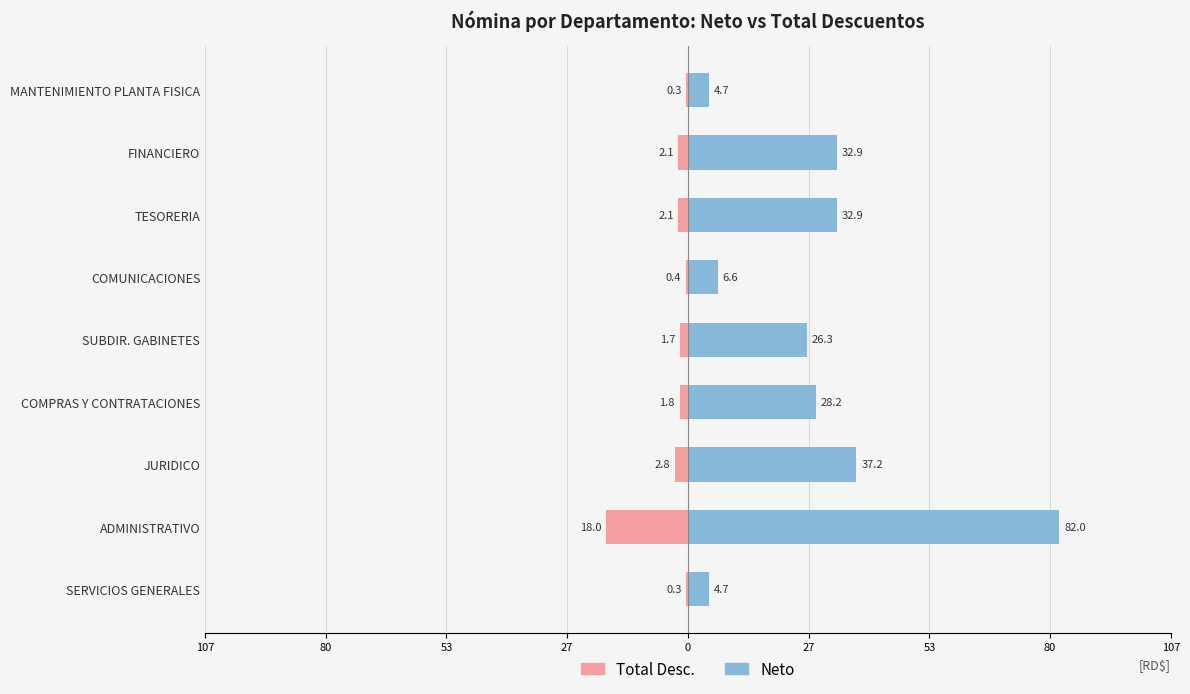

Which series has the largest total across all categories?

Neto